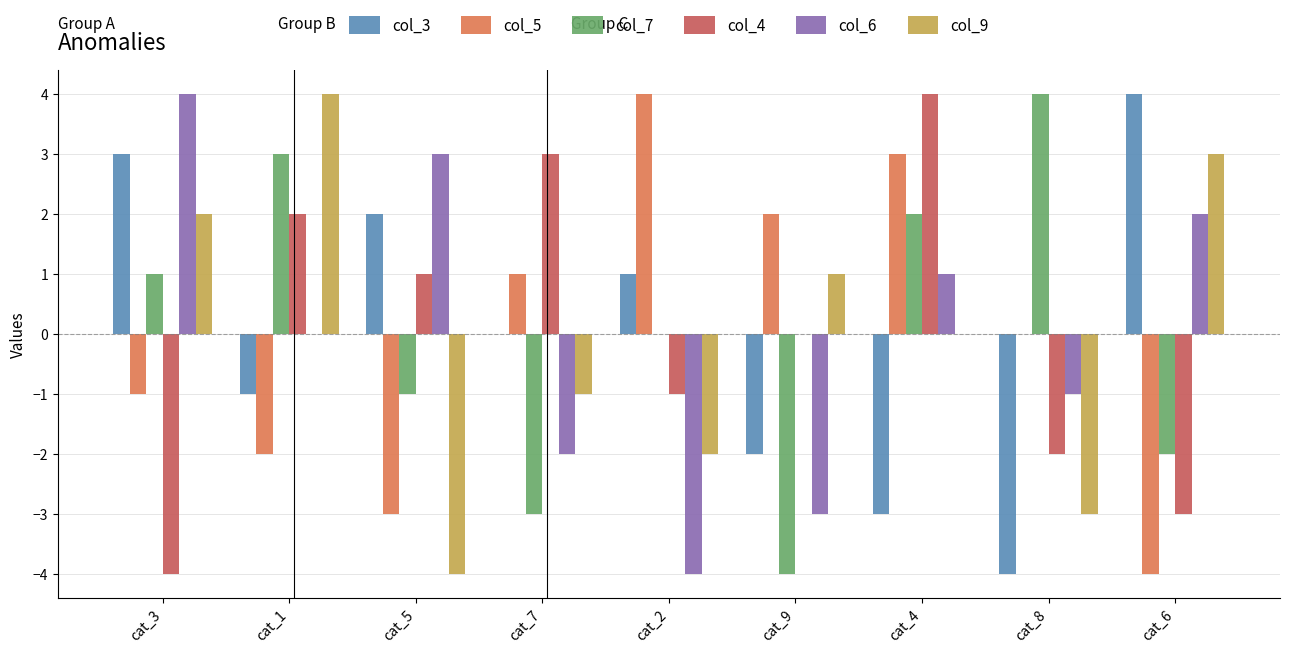

Where is col_6 nearest to the value 0?

cat_1